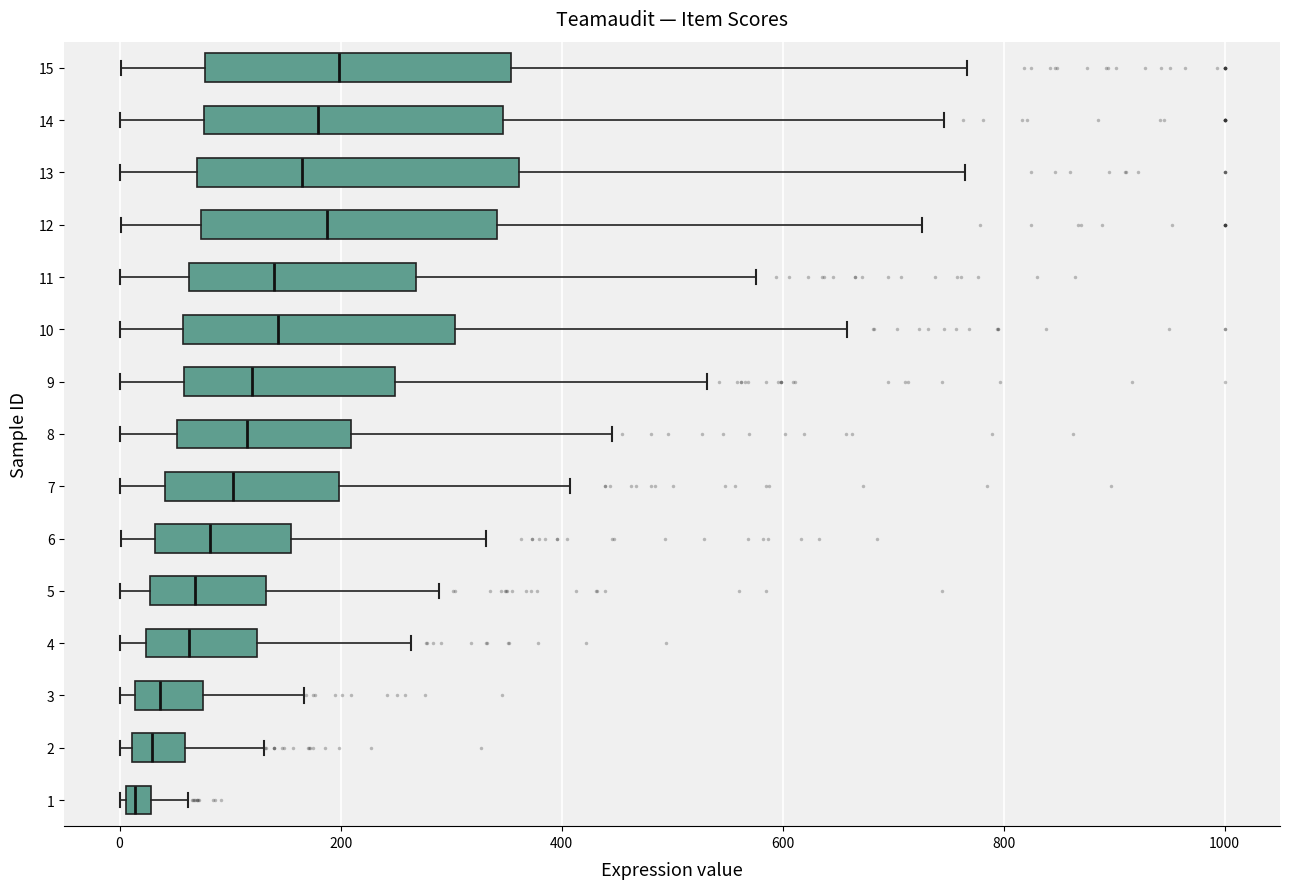

Where does the left whisker of the box at y = 9 end on the x-axis? The values are not printed on the chart, so give them approximately, as read against the axis.

0